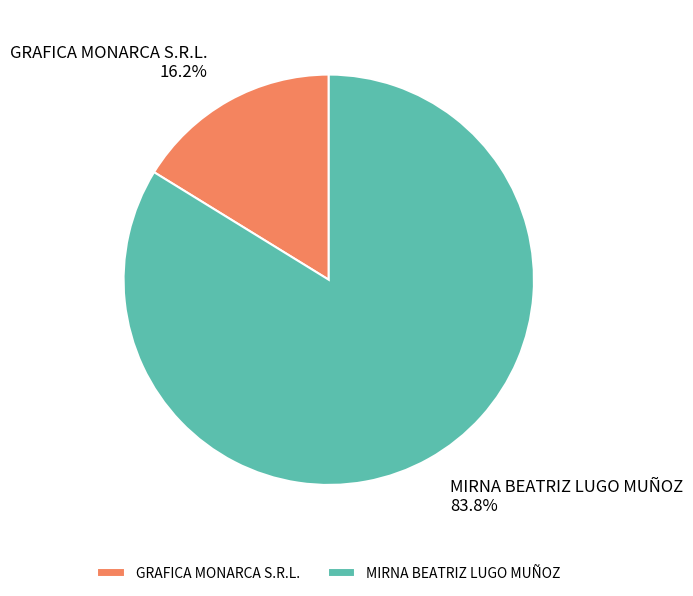

To the nearest percent, what is the difference between the MIRNA BEATRIZ LUGO MUÑOZ and GRAFICA MONARCA S.R.L. slice percentages?

68%